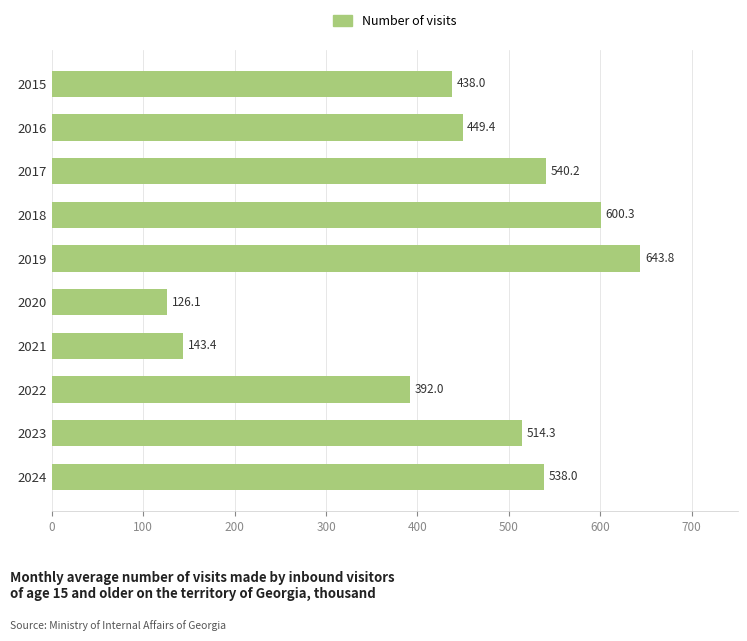

What is the value of the 1st bar from the top?

438.0